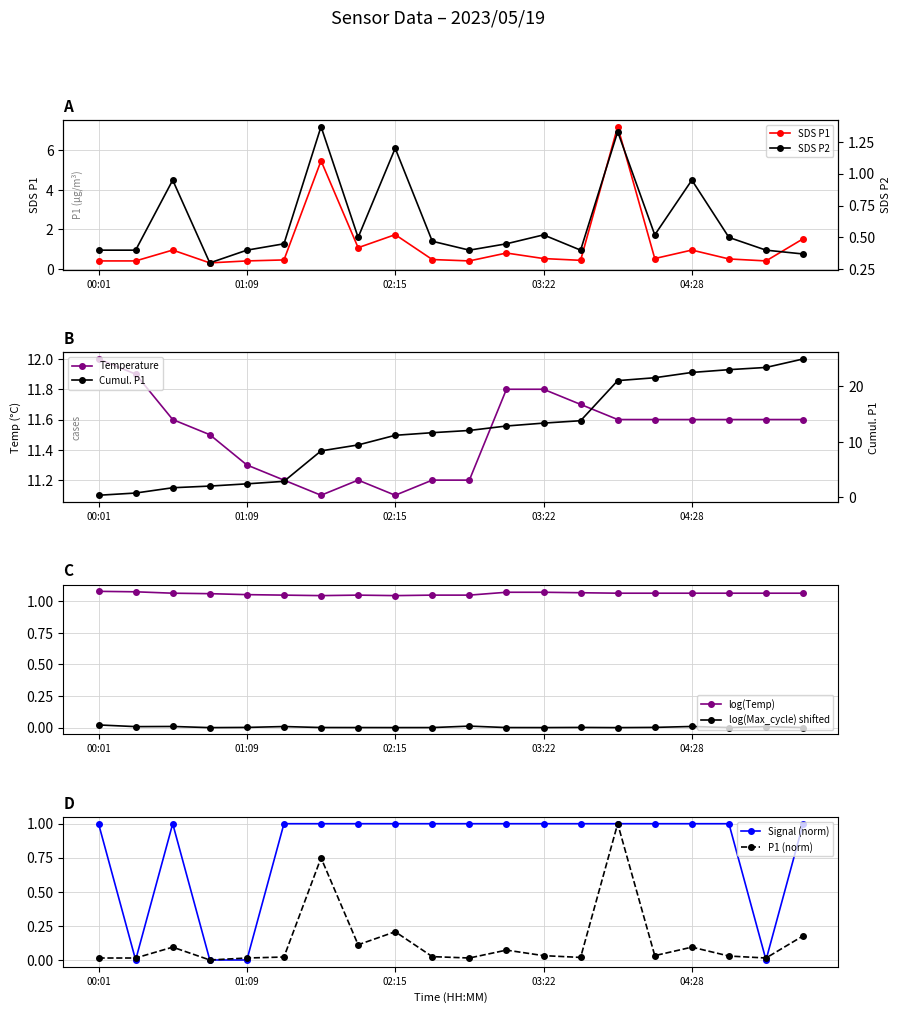

At which label is Temp closest to 11?

6